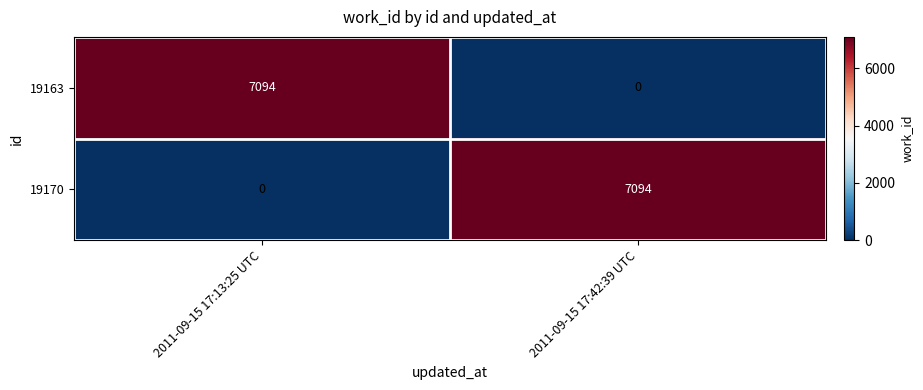

What is the greatest value displayed?

7094